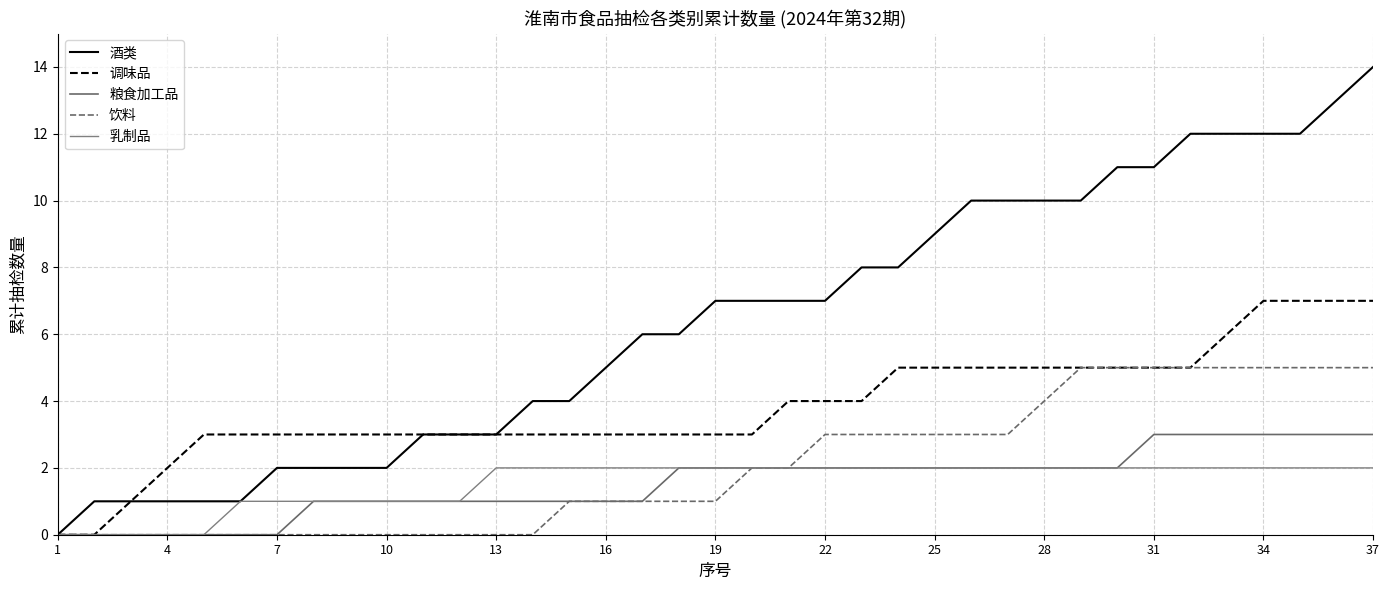

Does the chart display data point markers on the line(s)?

No